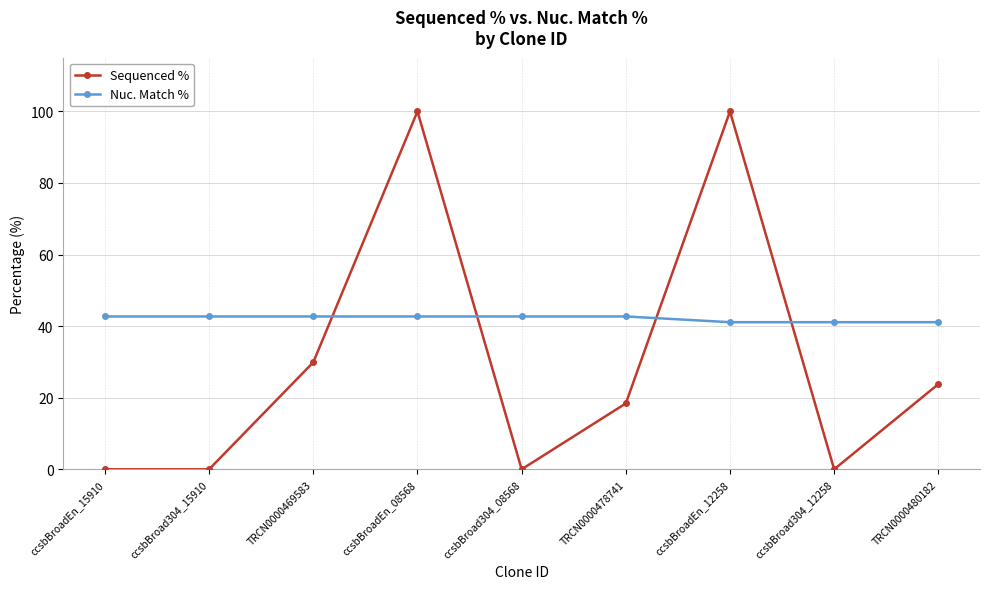

What is the sum of all Nuc. Match % values?

379.5